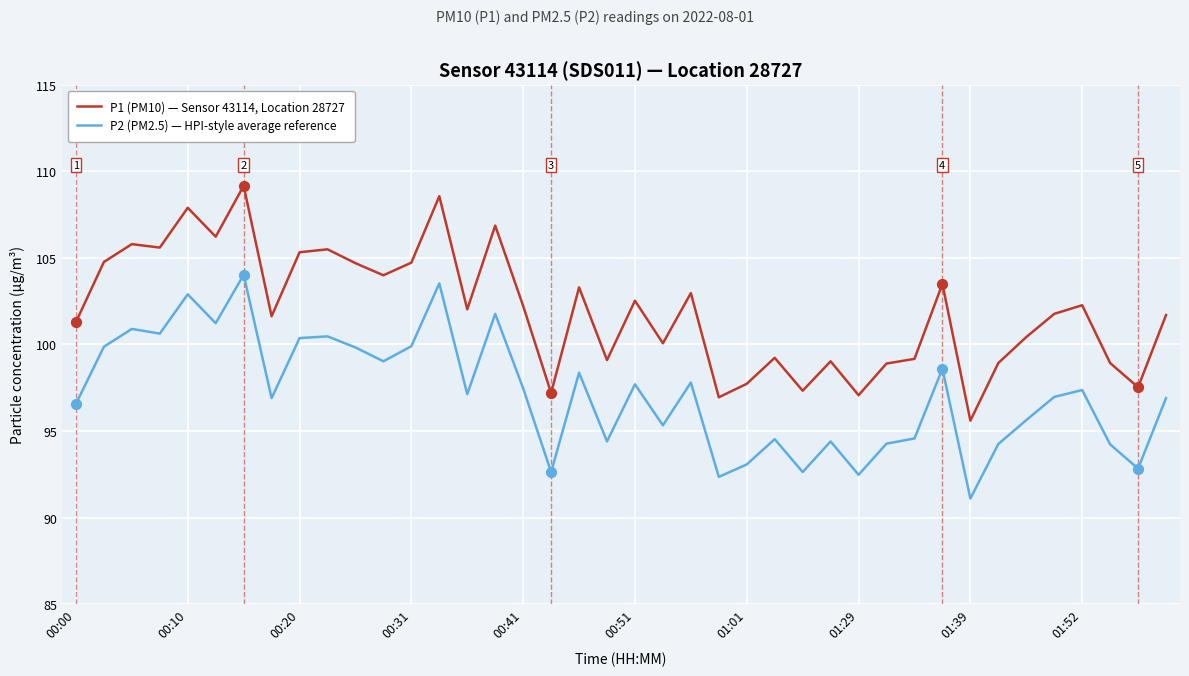

What are all the series names shown in the legend?

P1 (PM10) — Sensor 43114, Location 28727, P2 (PM2.5) — HPI-style average reference